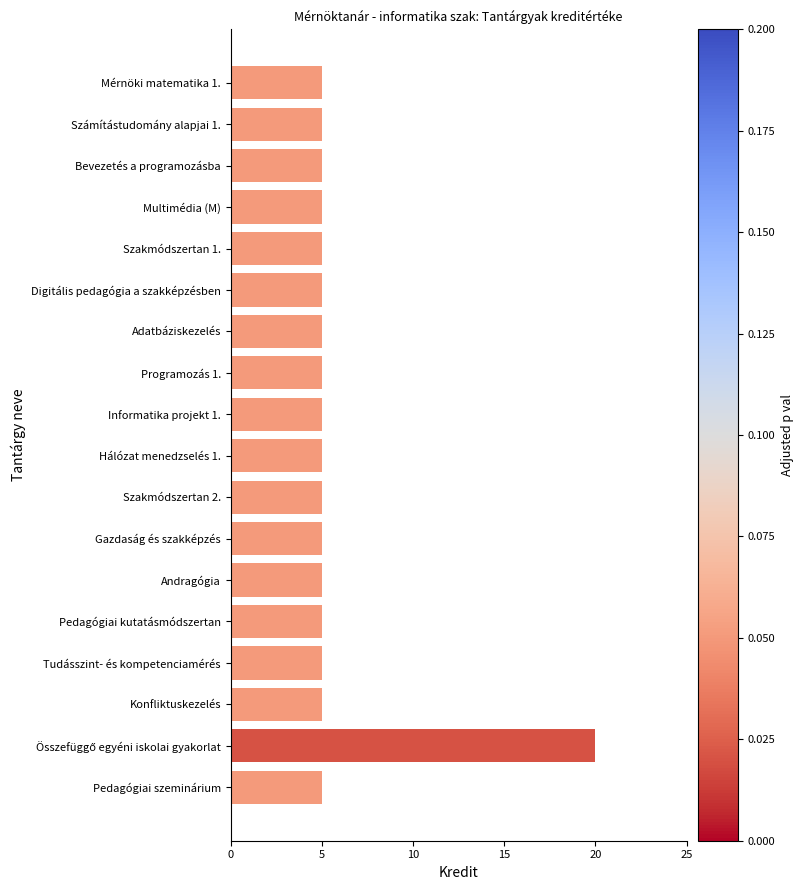

What is the average value?

6